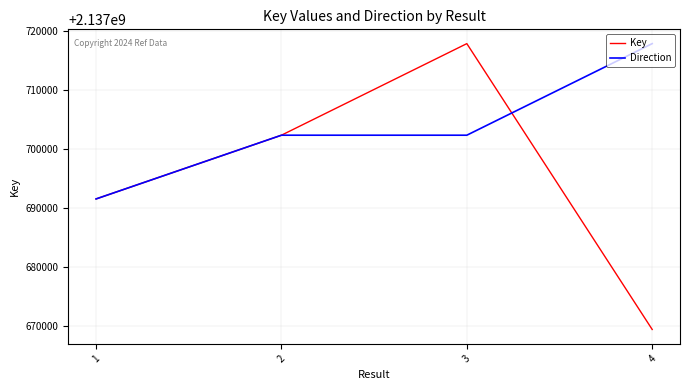

Which category has the lowest value in the Direction series?

1